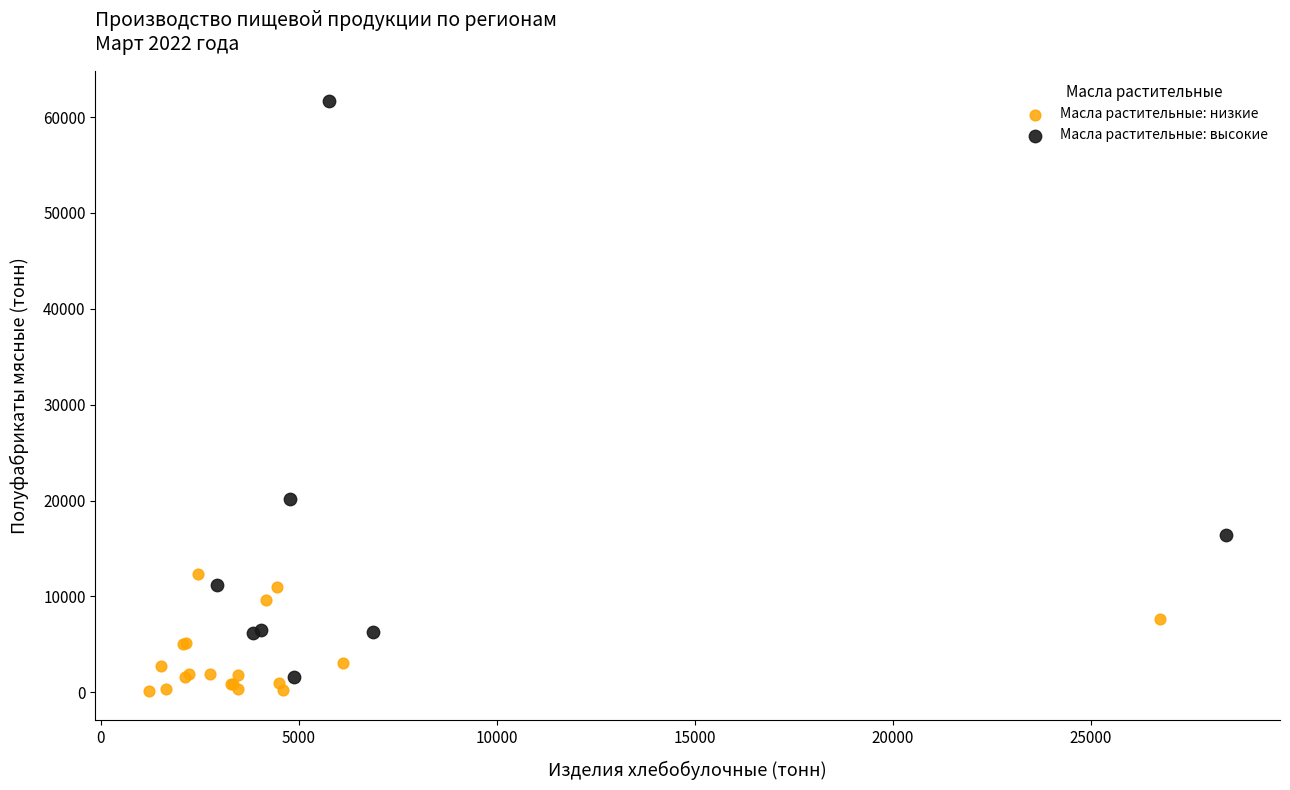

What are all the series names shown in the legend?

Масла растительные: низкие, Масла растительные: высокие